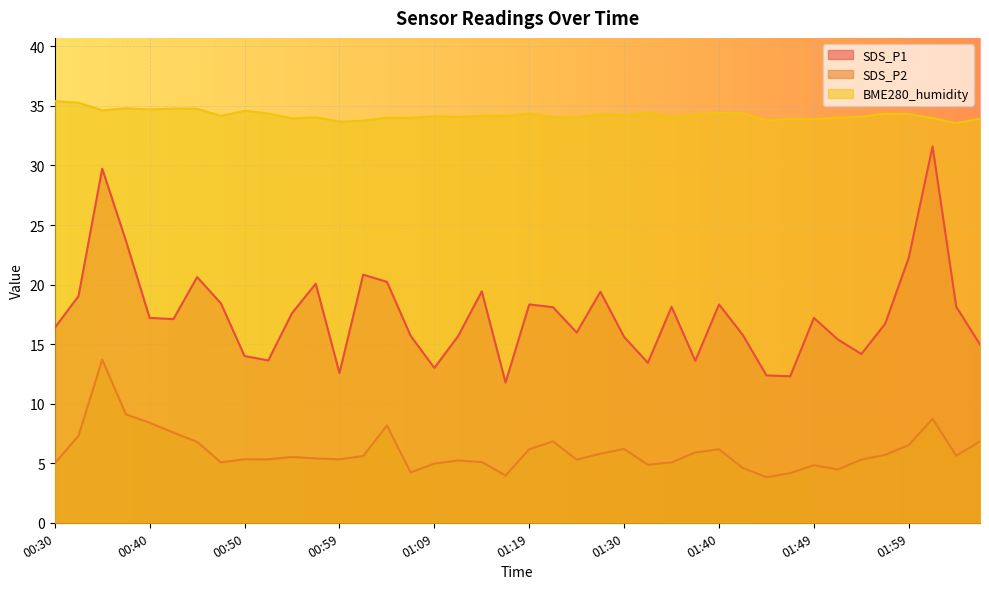

Reading left to right, list all the values displayed in this chart.

SDS_P1: 16.4	19.0	29.7	23.7	17.2	17.1	20.6	18.4	14.0	13.6	17.6	20.1	12.6	20.8	20.2	15.7	13.0	15.7	19.4	11.8	18.3	18.1	16.0	19.4	15.6	13.4	18.1	13.6	18.3	15.8	12.4	12.3	17.2	15.4	14.2	16.7	22.3	31.6	18.1	15.0
SDS_P2: 5.0	7.3	13.7	9.1	8.4	7.6	6.8	5.1	5.3	5.3	5.5	5.4	5.3	5.6	8.2	4.2	5.0	5.2	5.1	4.0	6.2	6.8	5.3	5.8	6.2	4.9	5.1	5.9	6.2	4.6	3.8	4.2	4.8	4.5	5.3	5.7	6.5	8.7	5.6	6.8
BME280_humidity: 35.4	35.3	34.6	34.8	34.7	34.8	34.8	34.2	34.6	34.4	34.0	34.0	33.7	33.8	34.0	34.0	34.1	34.1	34.2	34.2	34.4	34.1	34.0	34.3	34.2	34.4	34.1	34.2	34.4	34.4	33.8	33.9	33.9	34.0	34.1	34.4	34.3	34.0	33.5	33.9